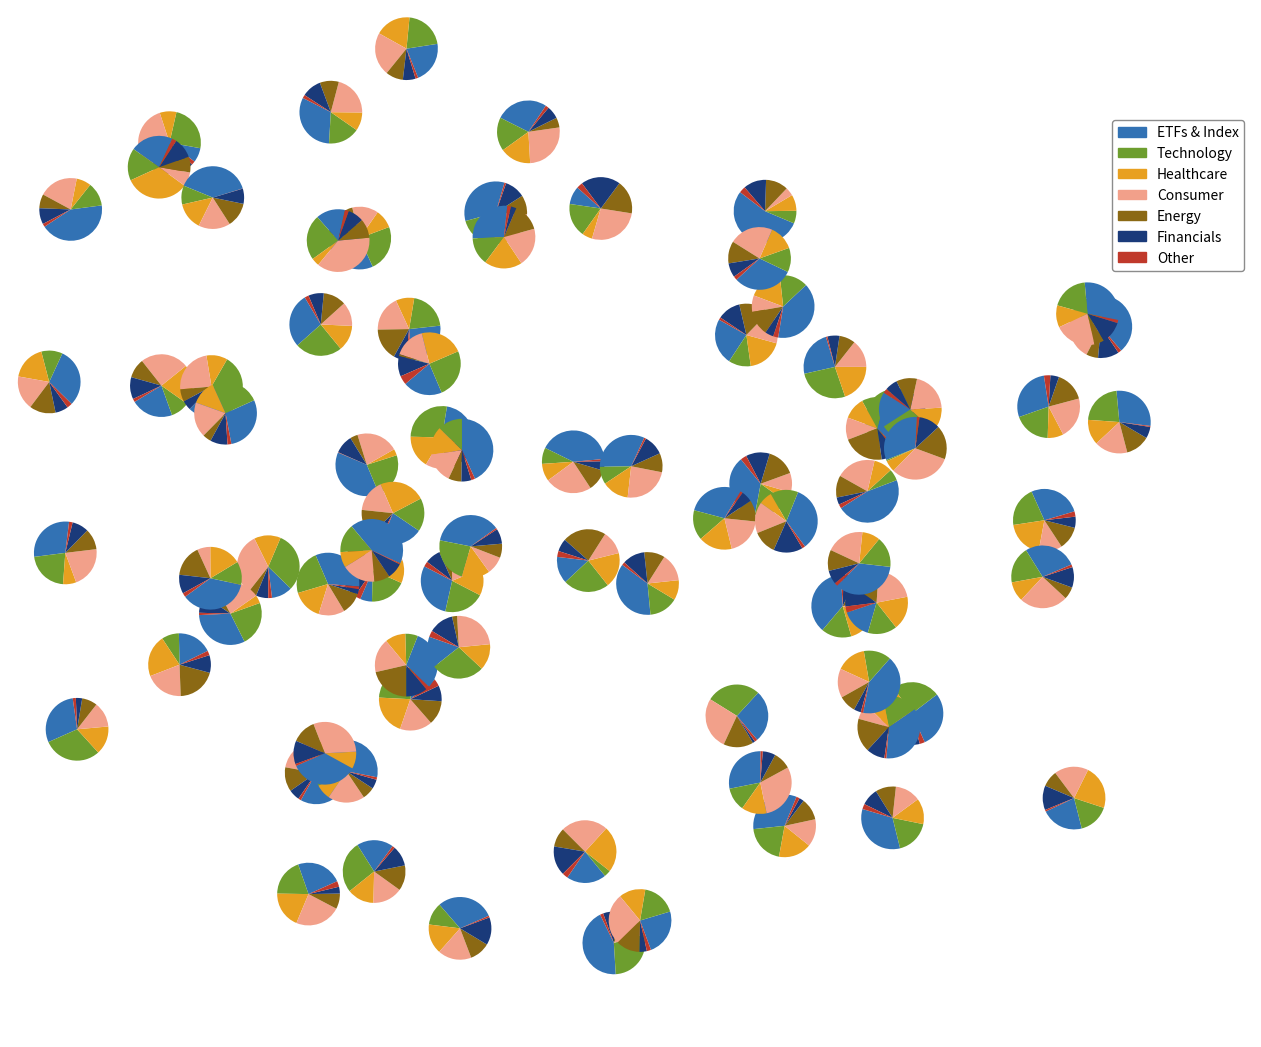

The WEIGHT WATCHERS INTL INCNEW slice represents 3% of the pie. True or false?

True